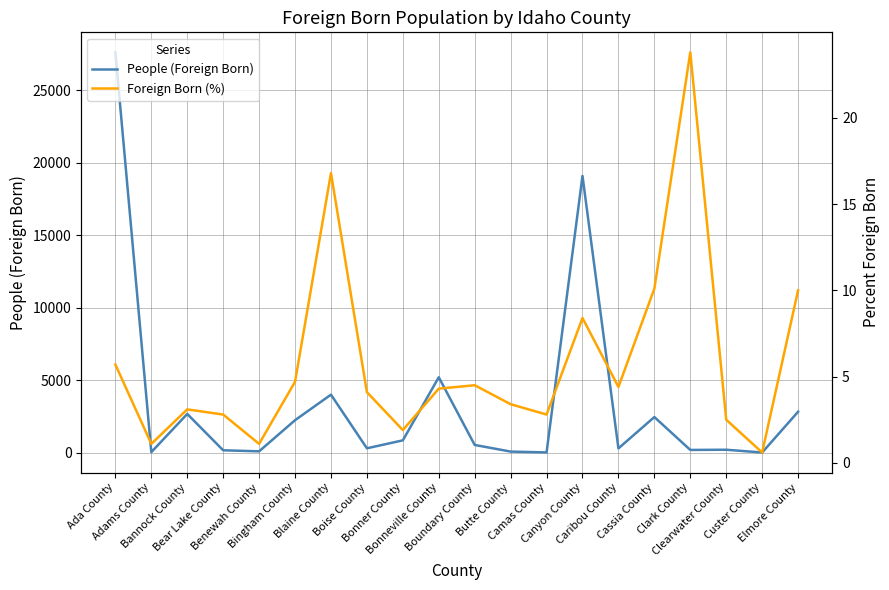

True or false: People (Foreign Born) and Foreign Born (%) intersect in this chart.

False